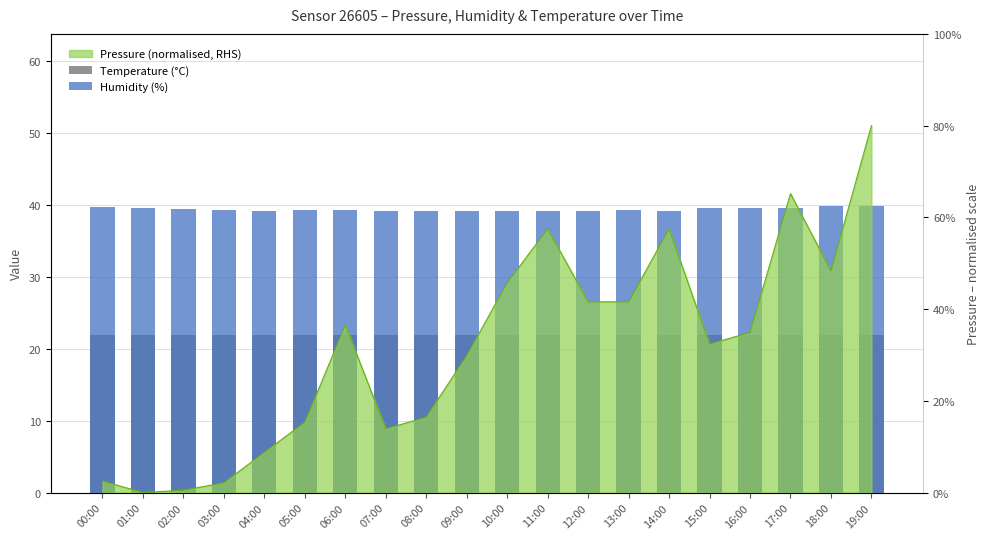

Where is Humidity (%) nearest to the value 39?

09:00